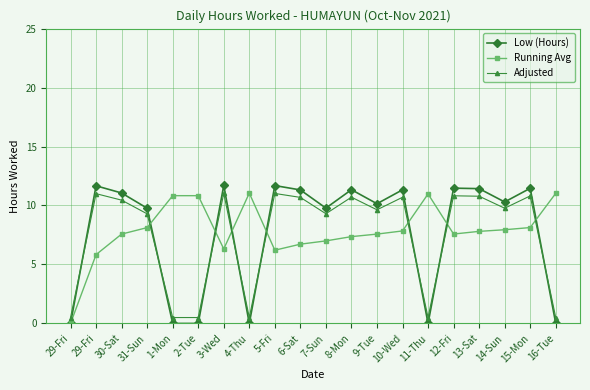

Count the number of data series in this chart.

3